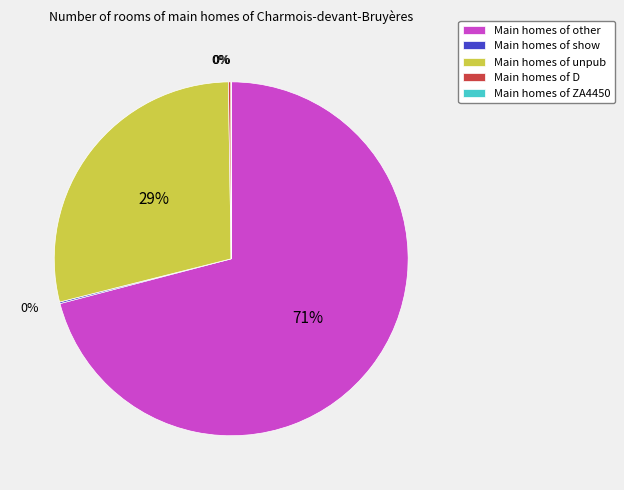

Is there a majority slice in this chart?

Yes